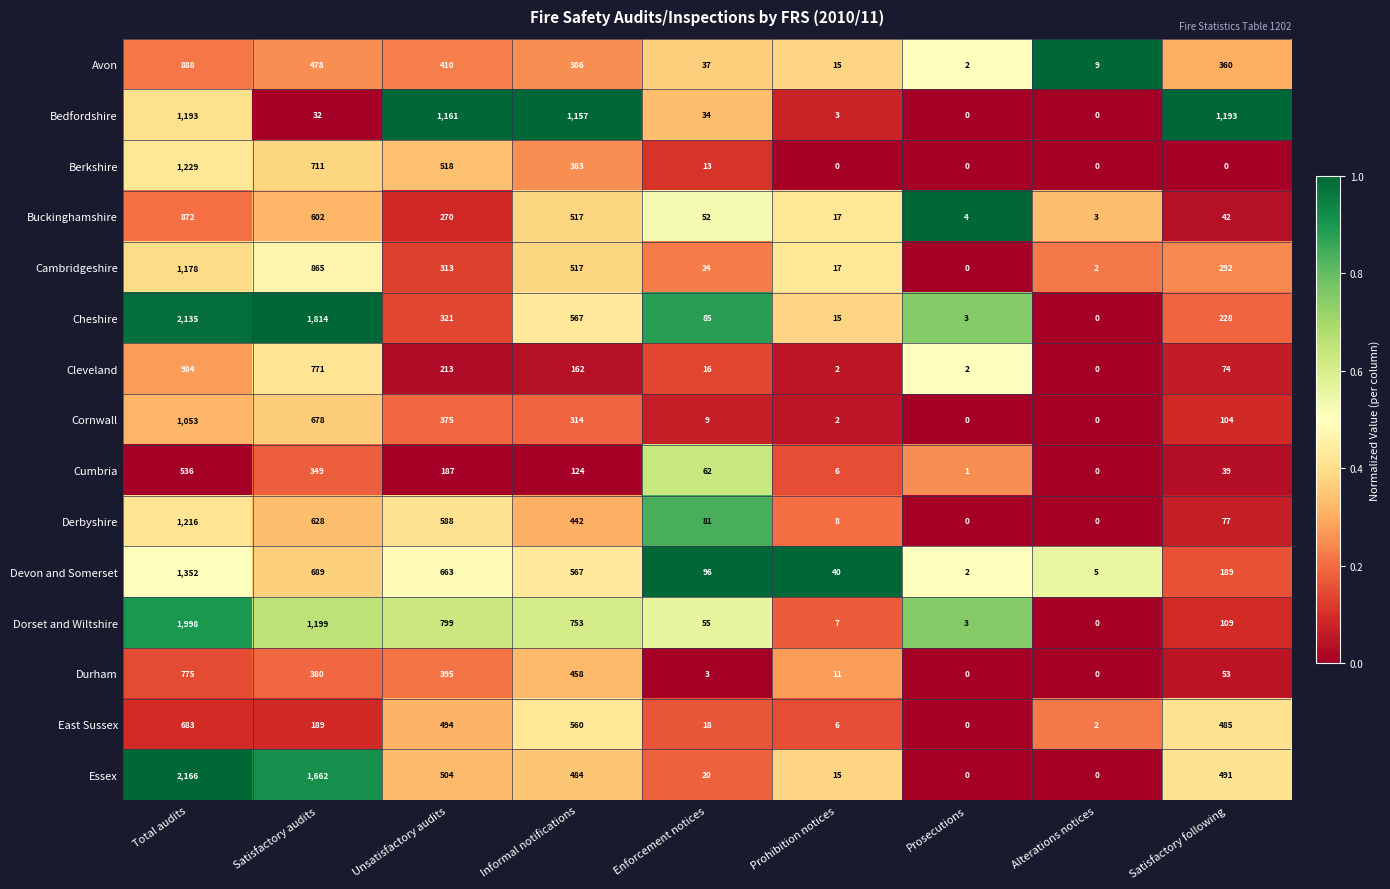

Between Prosecutions and Alterations notices, which series saw the biggest shift?

Avon